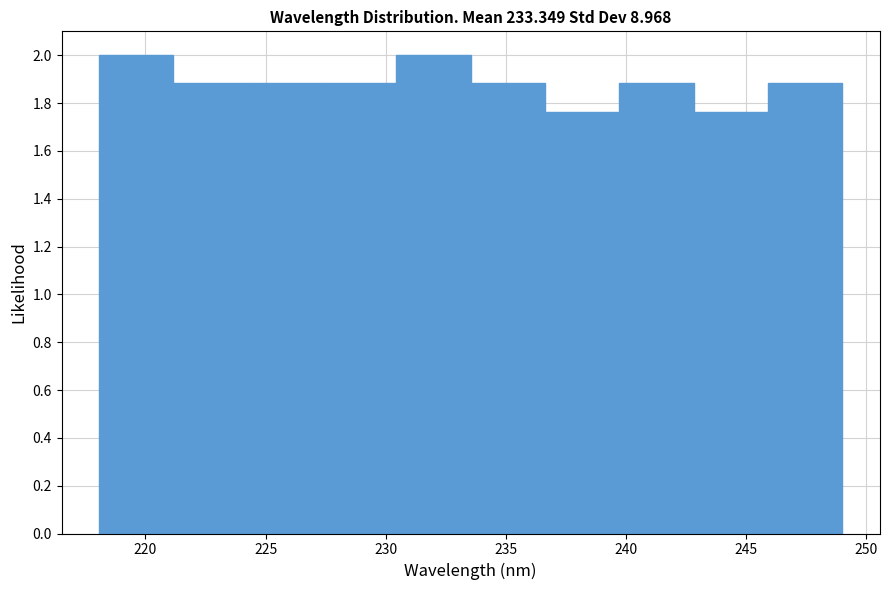

Reading left to right, transcribe this chart: for each bar, give the range it covers on the x-axis and its height. Neither the bar edges nor the heights are printed on the chart, so give them approximately, as read against the axes.

218.0 to 221.0: 2.00
221.0 to 224.0: 1.88
224.0 to 227.5: 1.88
227.5 to 230.5: 1.88
230.5 to 233.5: 2.00
233.5 to 236.5: 1.88
236.5 to 239.5: 1.76
239.5 to 243.0: 1.88
243.0 to 246.0: 1.76
246.0 to 249.0: 1.88